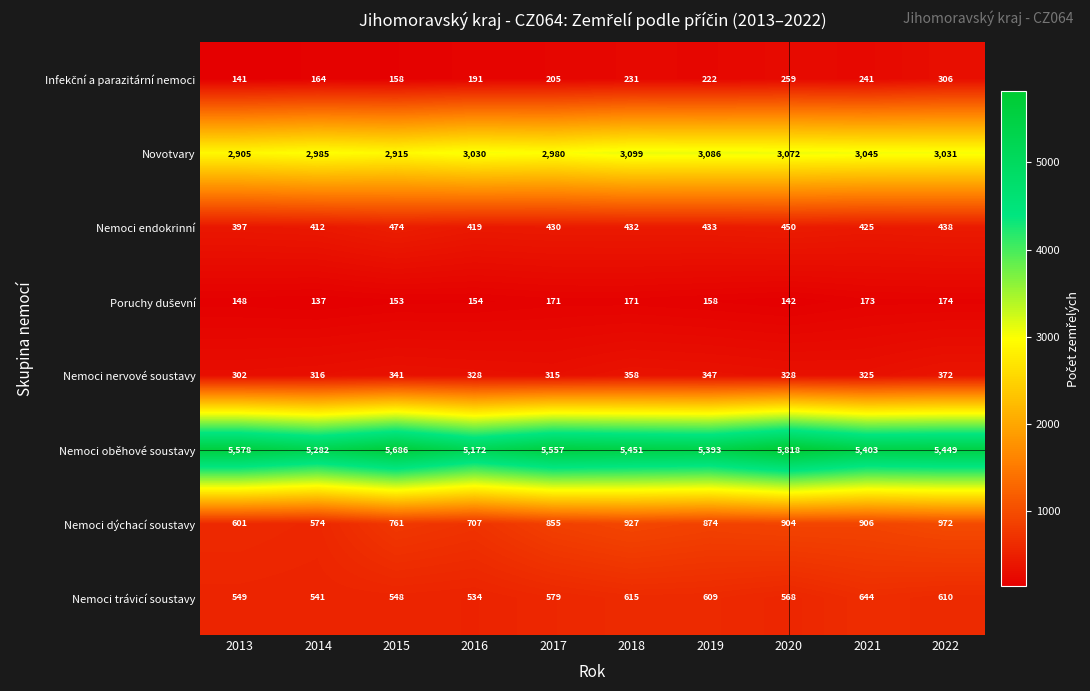

Which label corresponds to the smallest value in the chart?

2014